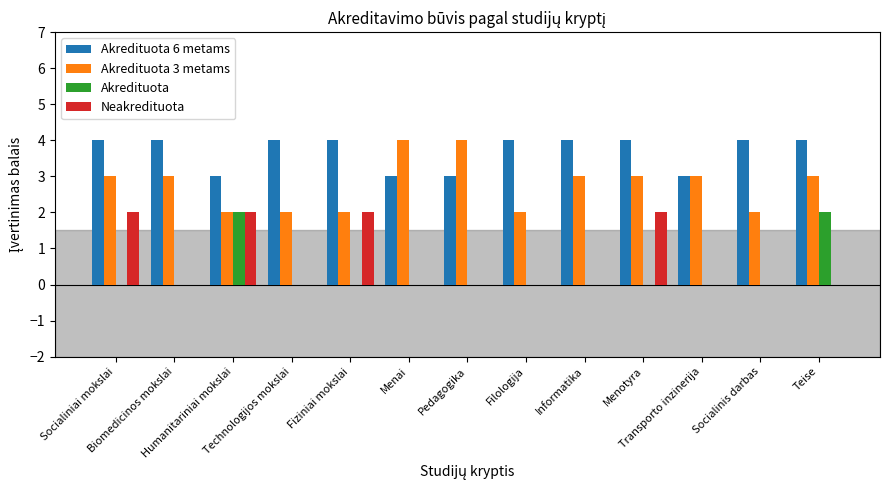

What is the greatest value displayed?

4